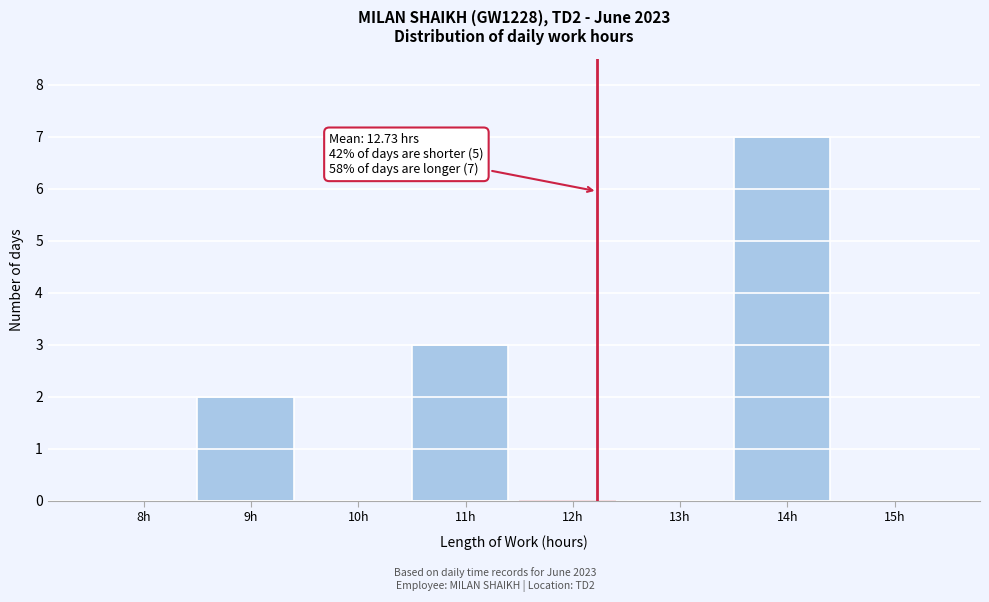

Reading right to left, extract all data points from this chart.

15h=0	14h=7	13h=0	12h=0	11h=3	10h=0	9h=2	8h=0